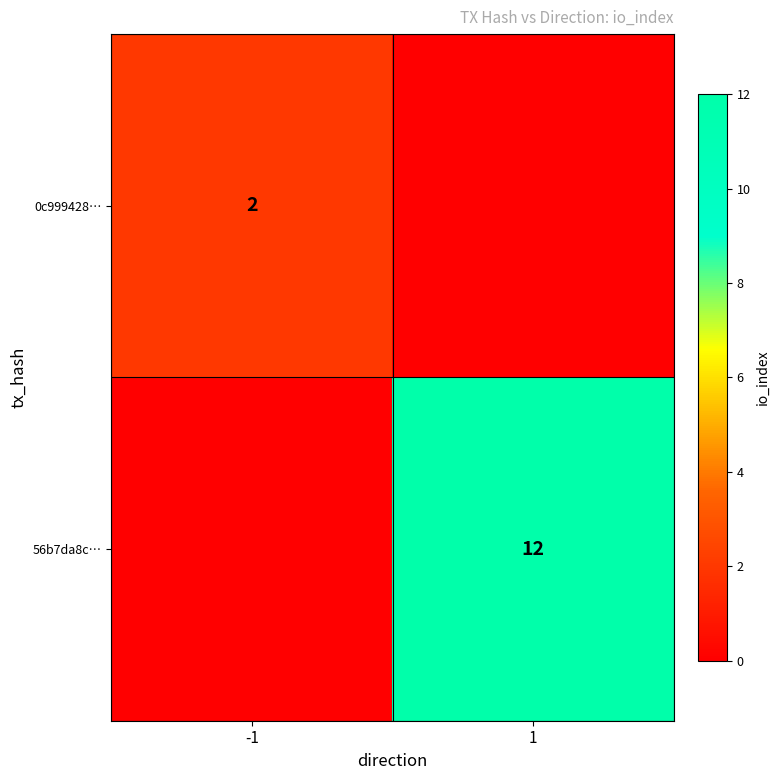

Is it true that 56b7da8c… equals 21 at 1?

False